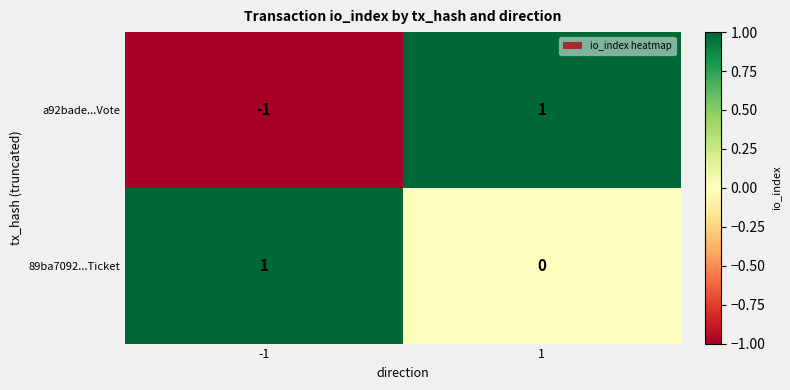

List the labels in order of a92bade...Vote value, smallest first.

-1, 1